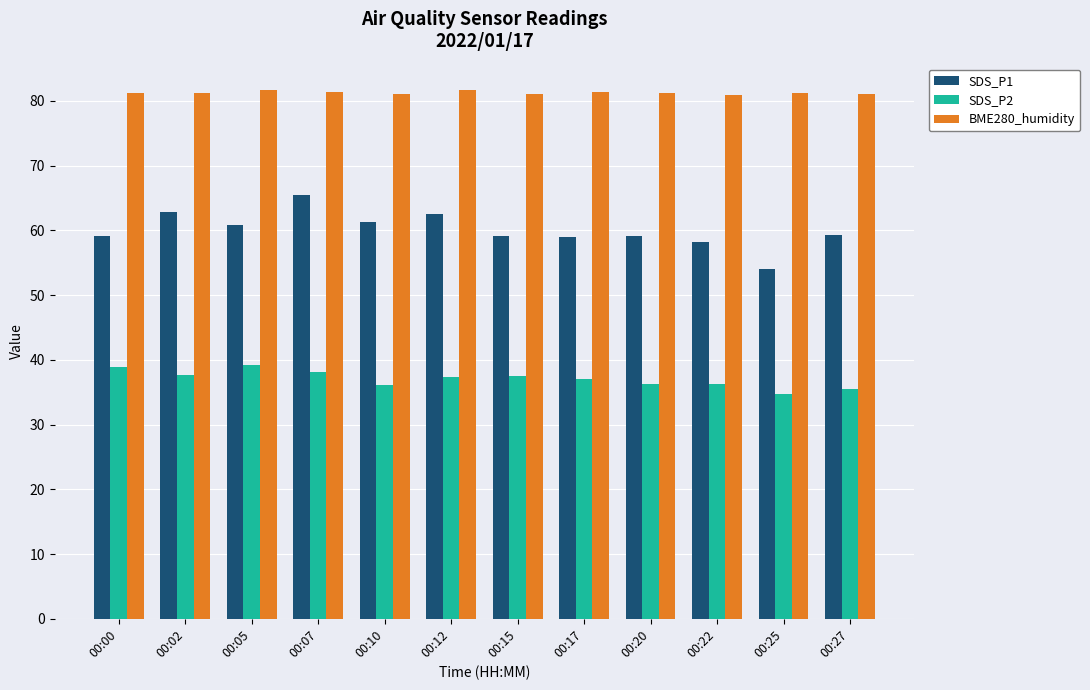

Which series has the largest range (max minus min)?

SDS_P1